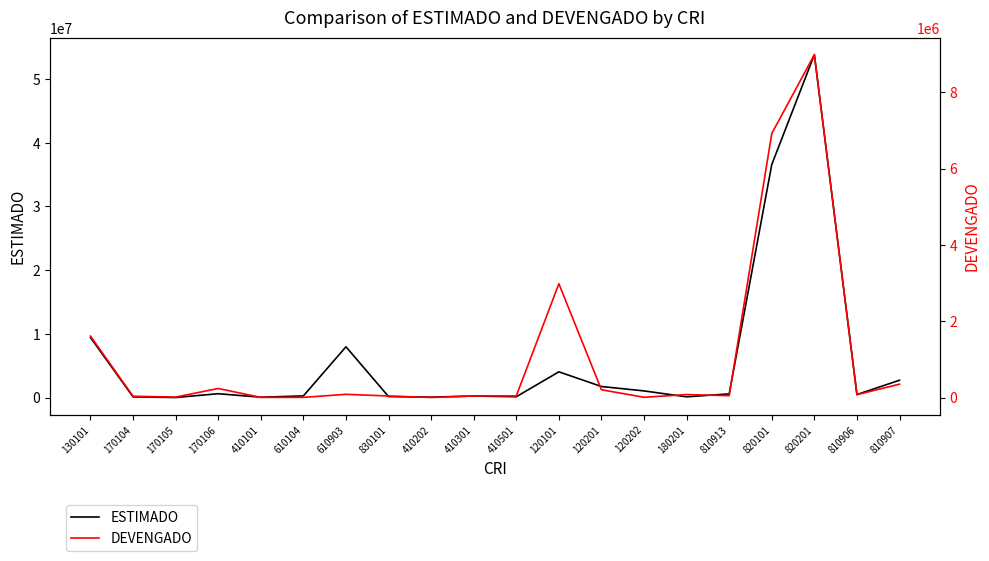

At which category does ESTIMADO reach its first local peak?

170106